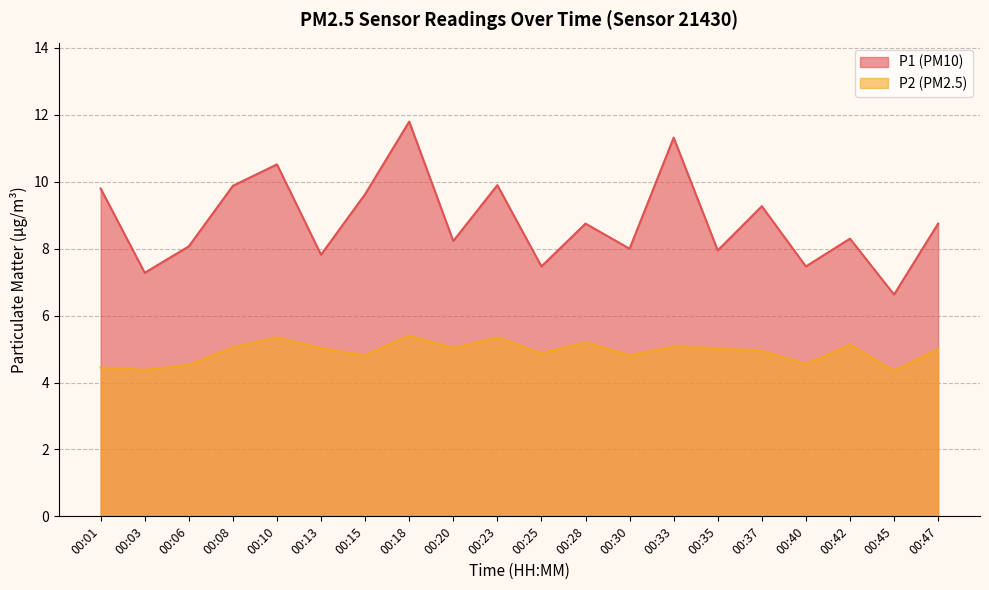

Reading left to right, list all the values displayed in this chart.

P1: 9.8	7.3	8.1	9.9	10.5	7.8	9.6	11.8	8.2	9.9	7.5	8.8	8.0	11.3	8.0	9.3	7.5	8.3	6.6	8.8
P2: 4.5	4.4	4.5	5.0	5.3	5.0	4.8	5.4	5.0	5.3	4.9	5.2	4.8	5.1	5.0	5.0	4.5	5.1	4.3	5.0